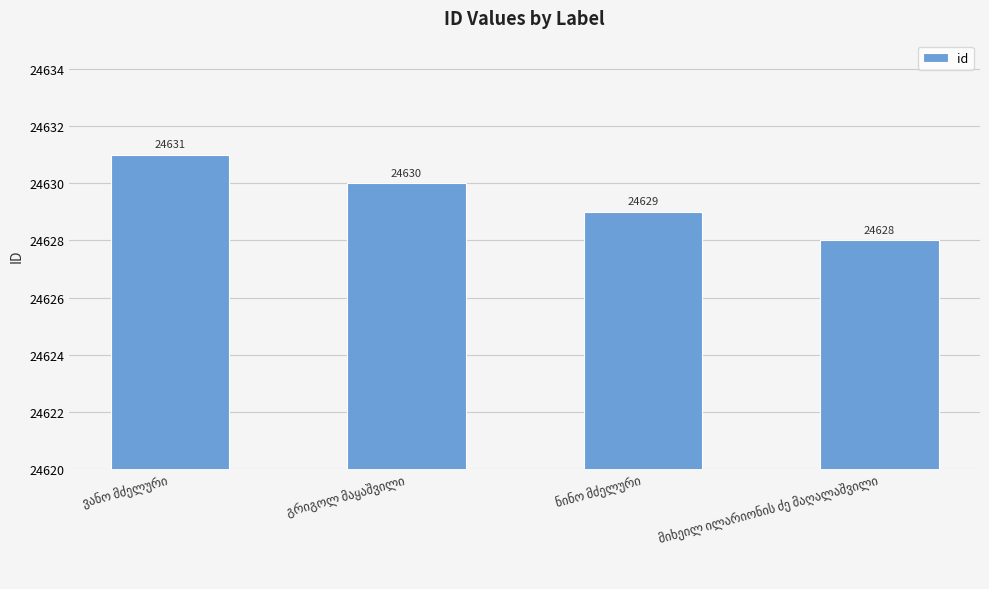

How many values are between 24629 and 24631?

3